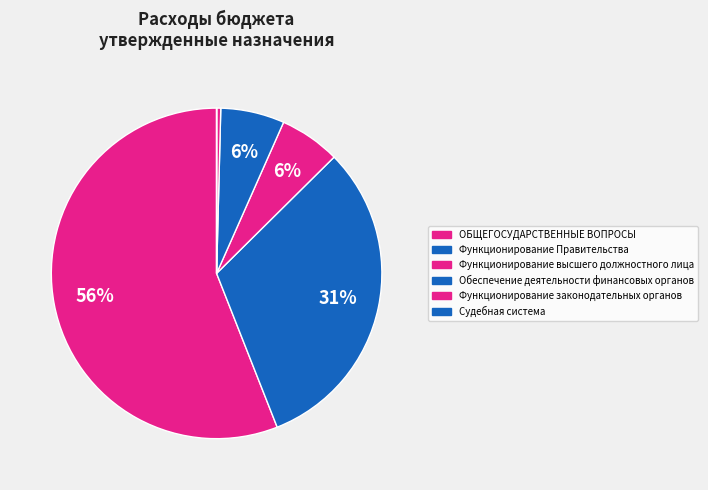

Between Судебная система and Обеспечение деятельности финансовых органов, which is larger?

Обеспечение деятельности финансовых органов